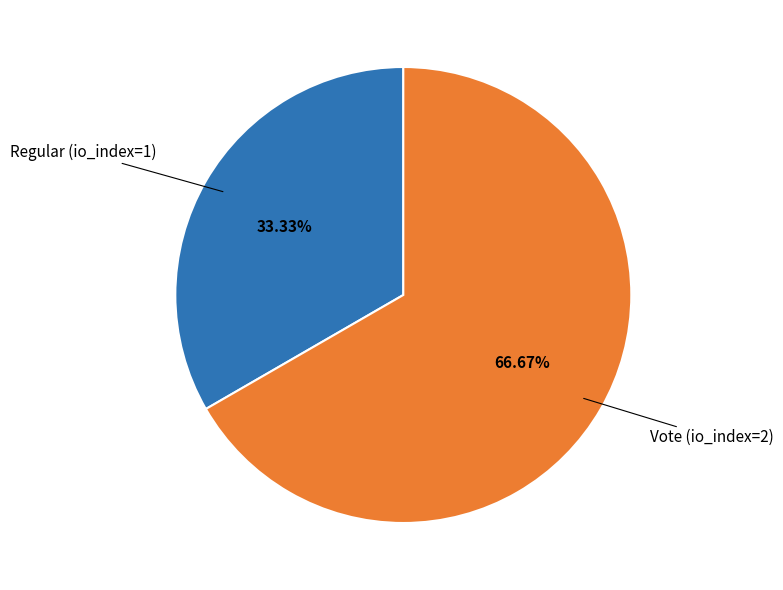

Count the number of slices in the pie.

2